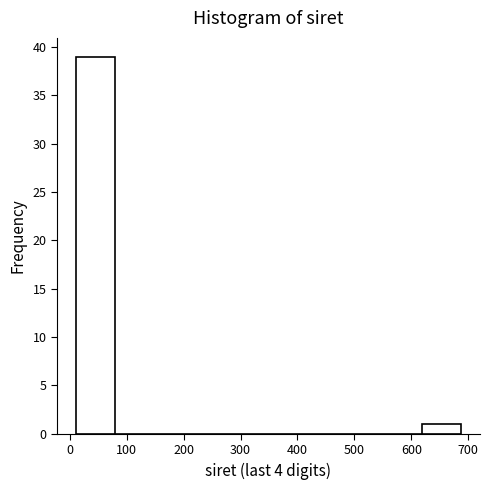

Reading left to right, list every bar in this chart as the range it spans on the x-axis followed by its height. Neither the bar edges nor the heights are printed on the chart, so give them approximately, as read against the axes.

10 to 80: 39
80 to 150: 0
150 to 210: 0
210 to 280: 0
280 to 350: 0
350 to 420: 0
420 to 480: 0
480 to 550: 0
550 to 620: 0
620 to 690: 1